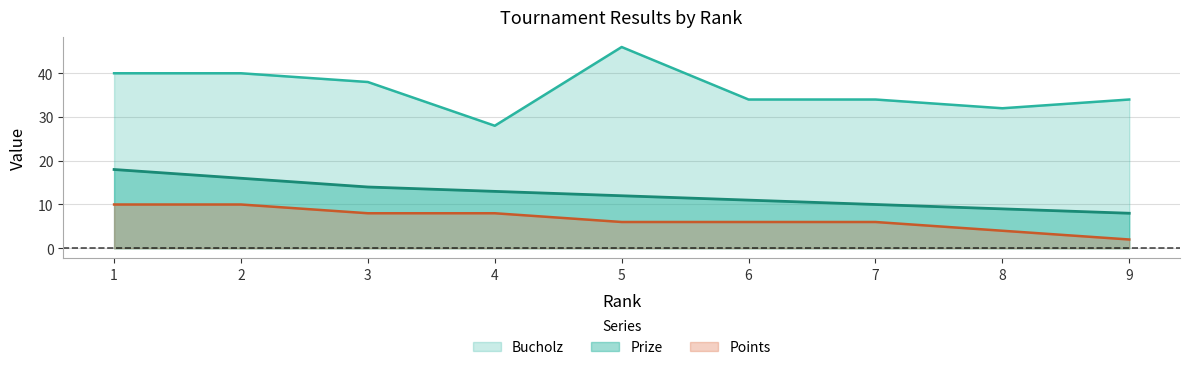

Between 7 and 8, which series saw the biggest shift?

Bucholz